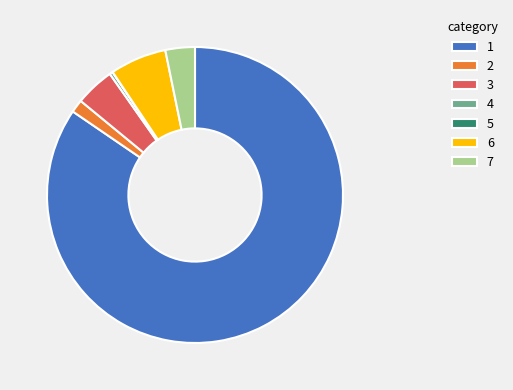

What is the majority slice?

1